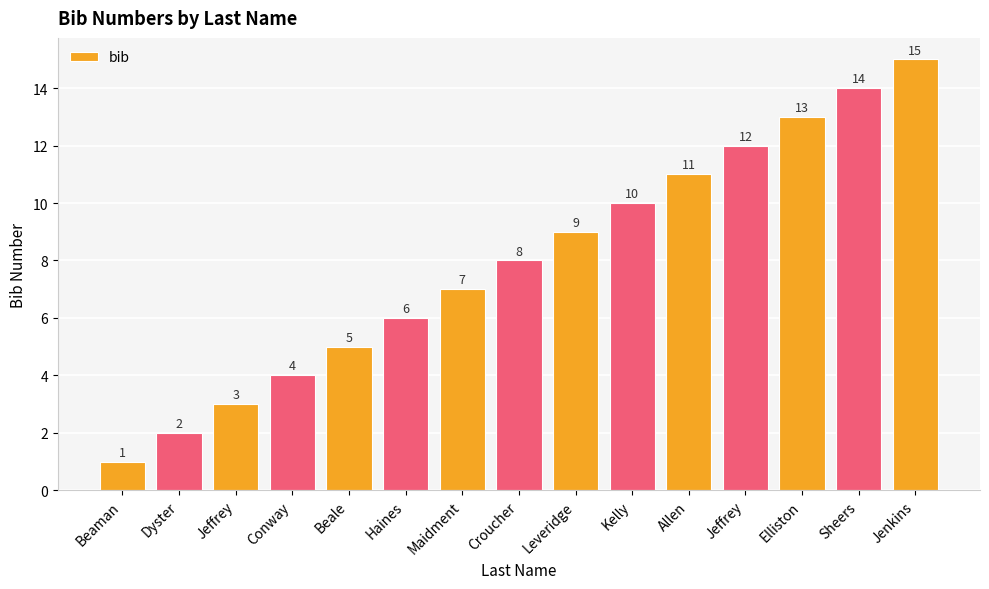

How many values are below 8?

7